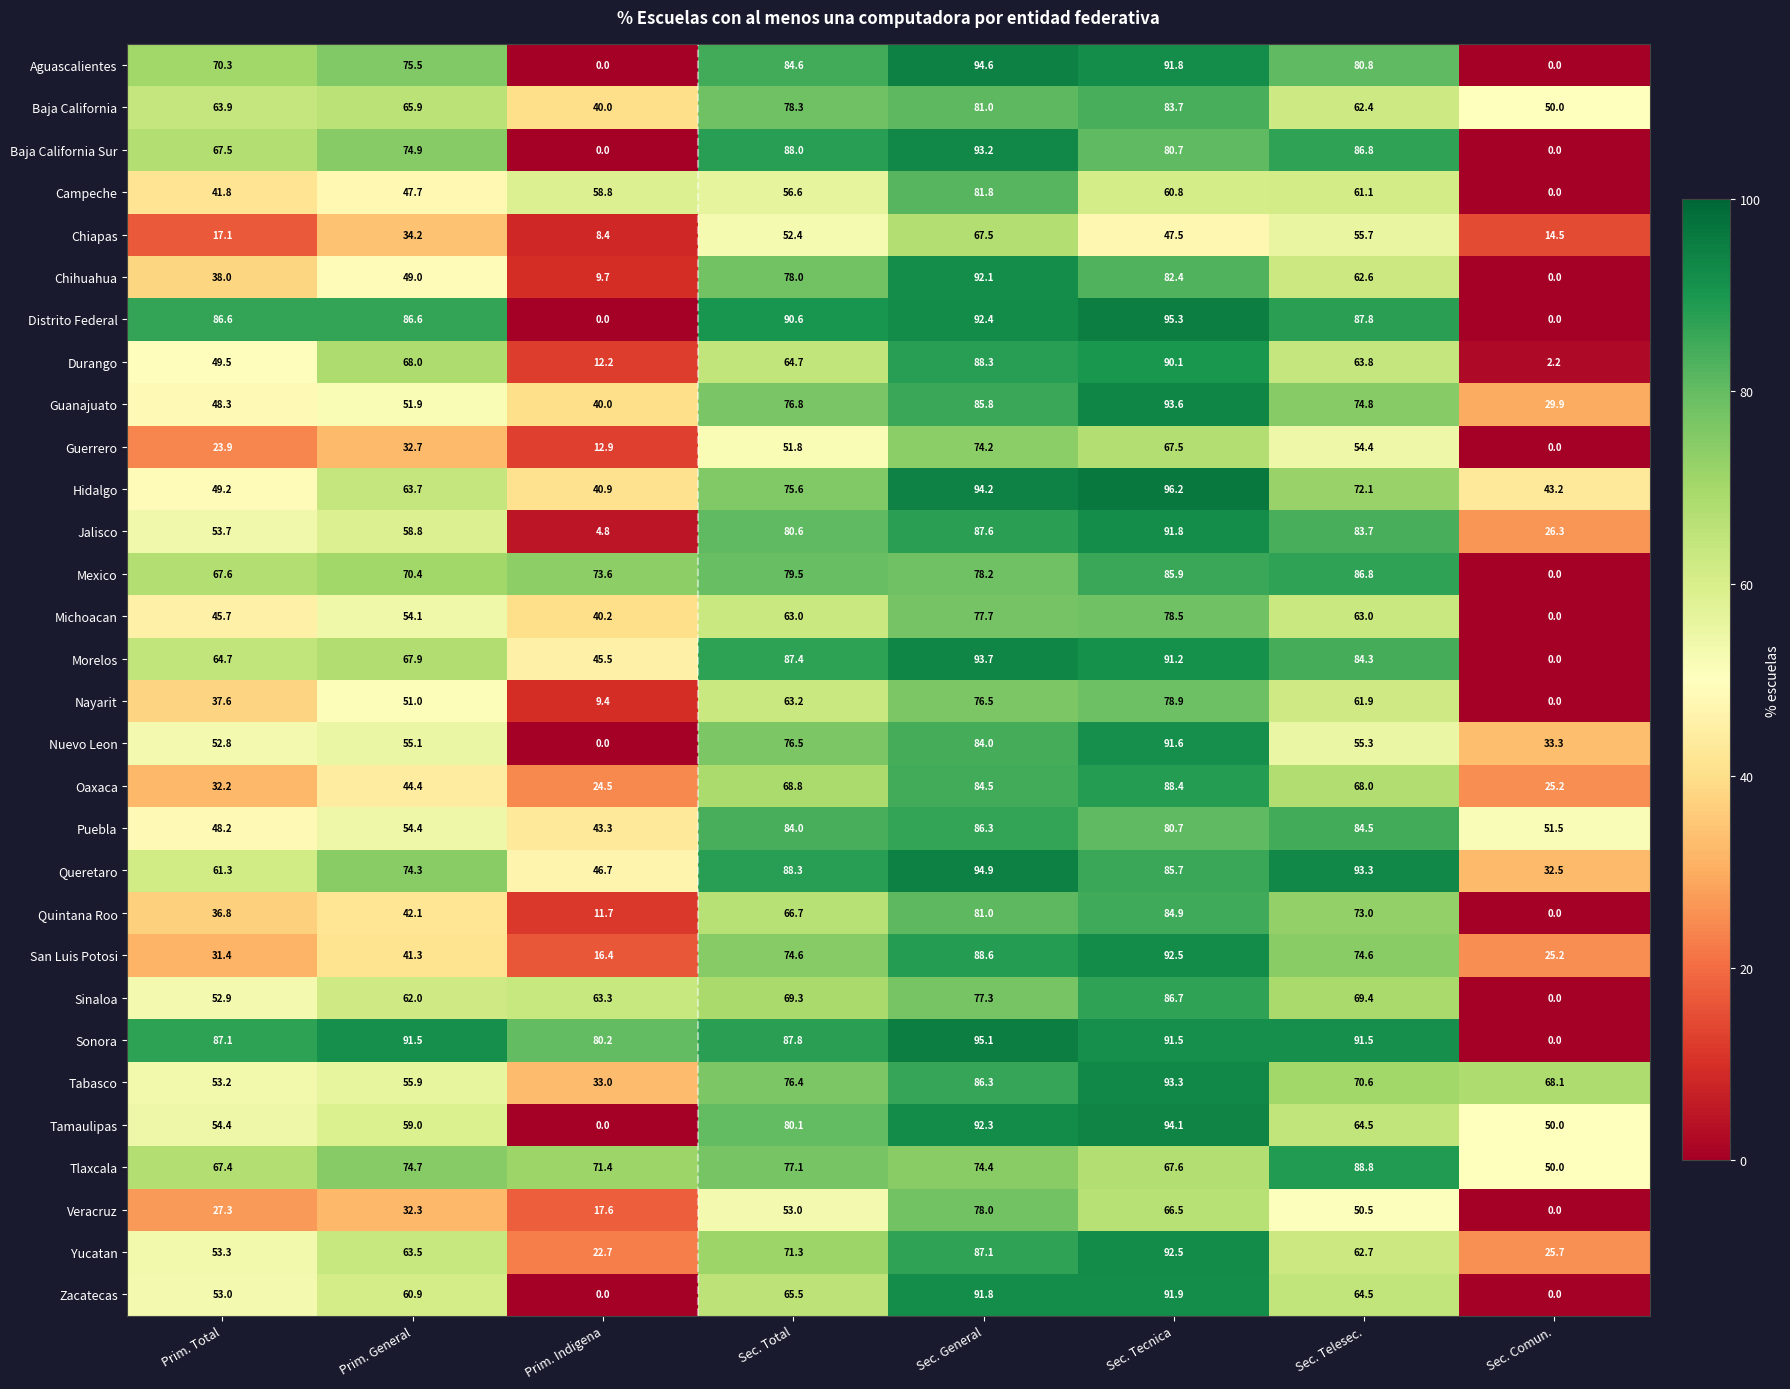

True or false: Baja California has a value of 41.2 at Sec. Telesec..

False